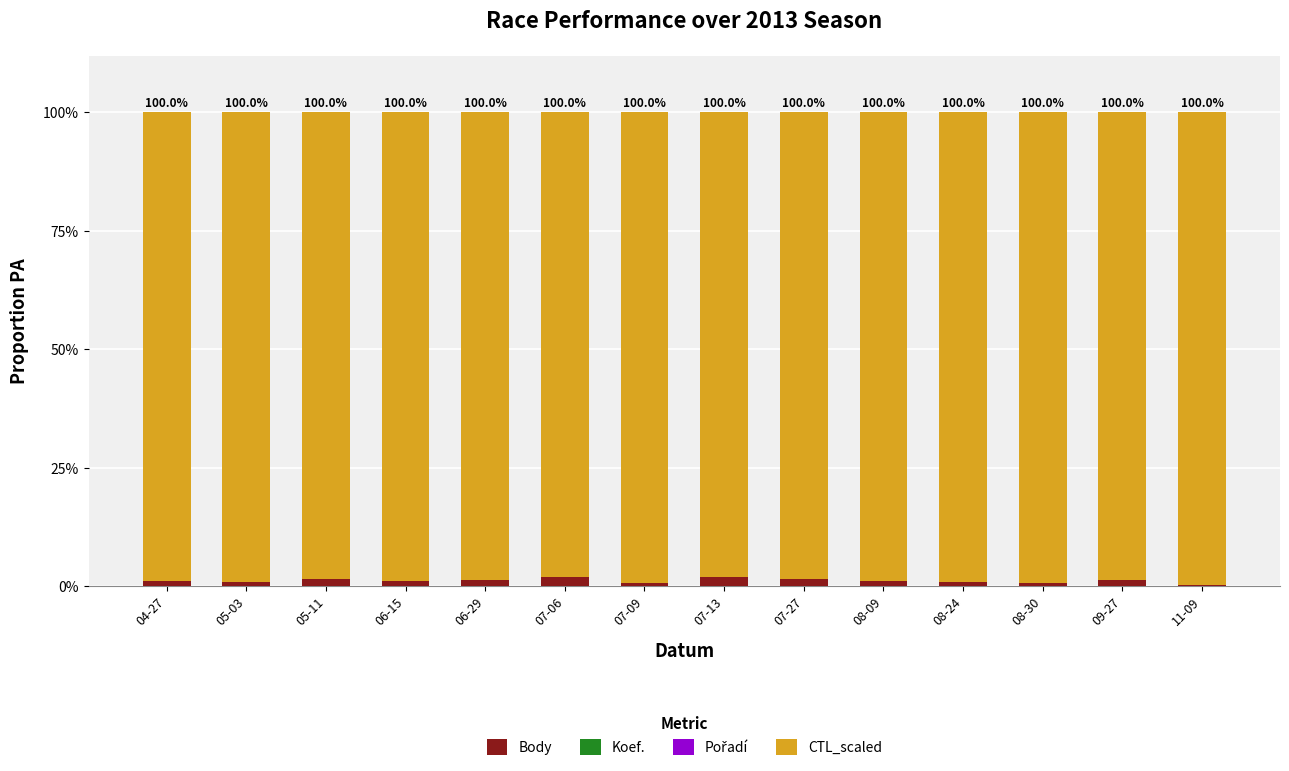

What position from the left is 11-09?

14